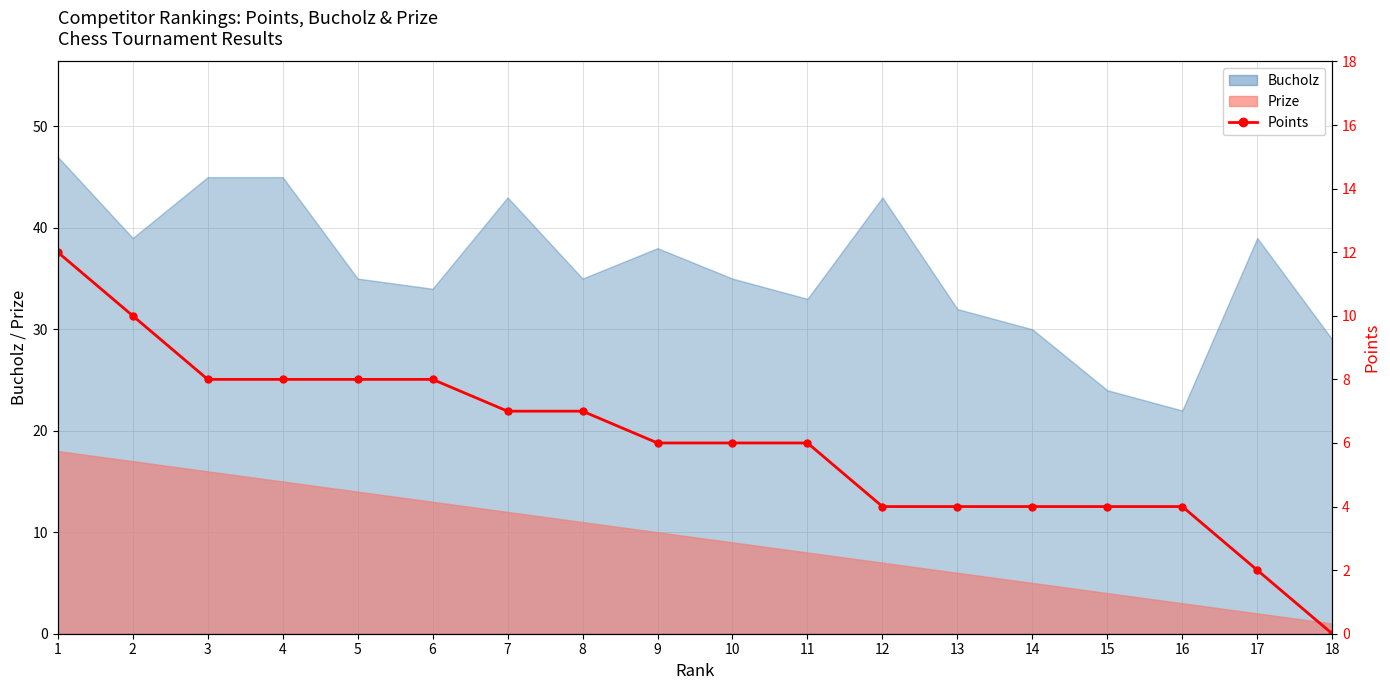

Where is the data nearest to the value 6?

9